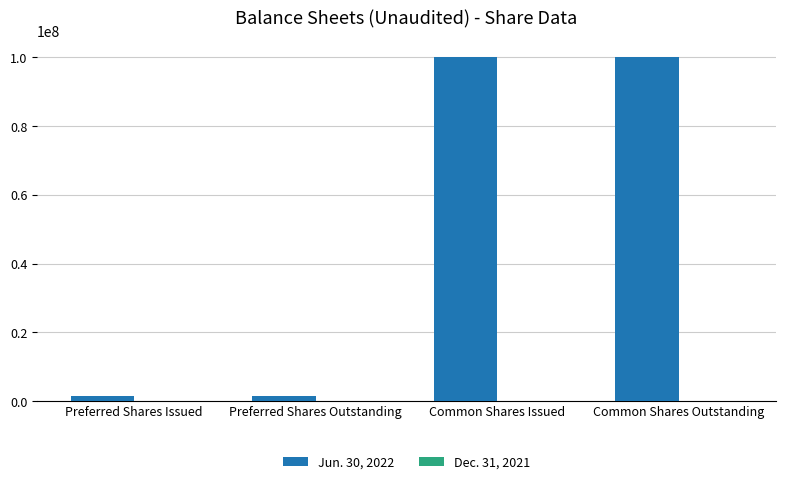

Are the bars grouped side by side (vs. stacked)?

Yes